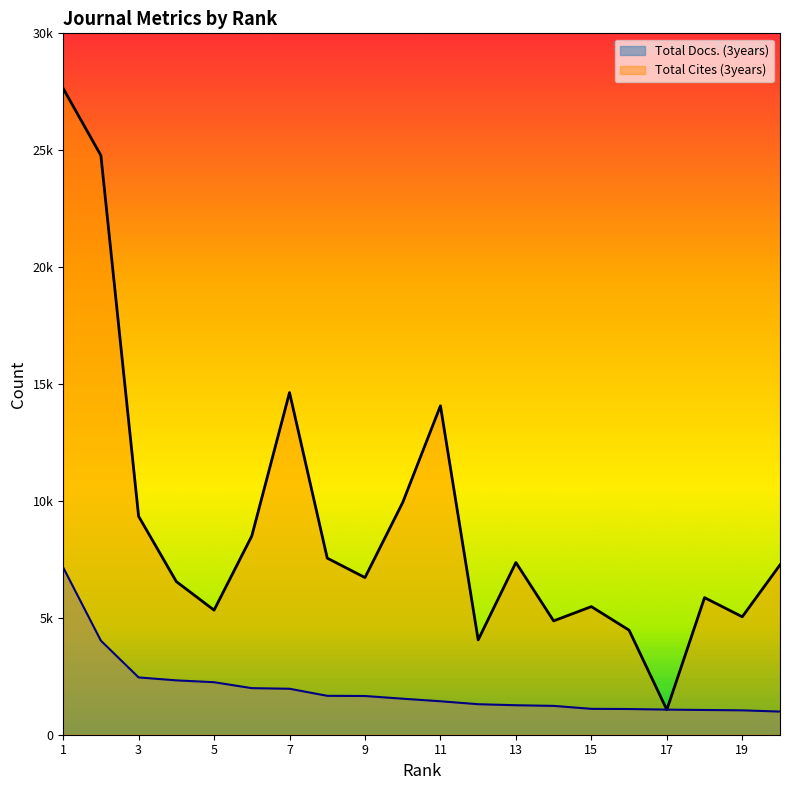

Where is the first local maximum for Total Cites (3years)?

7